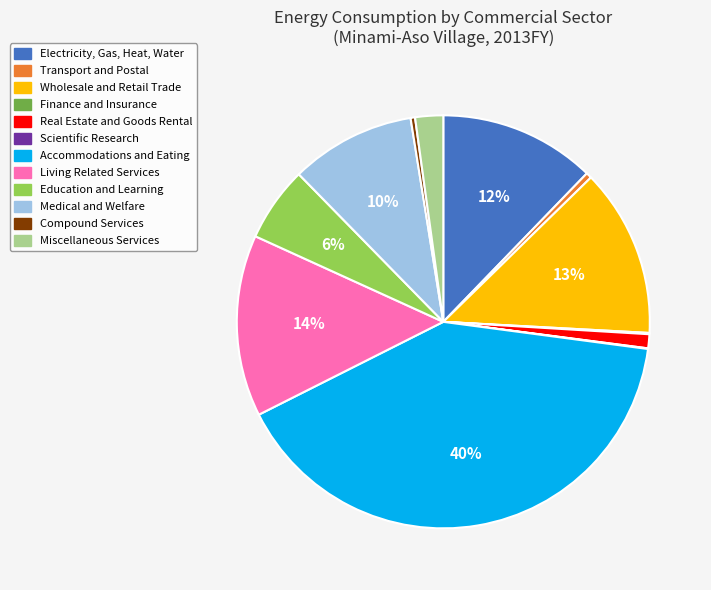

Is there a majority slice in this chart?

No